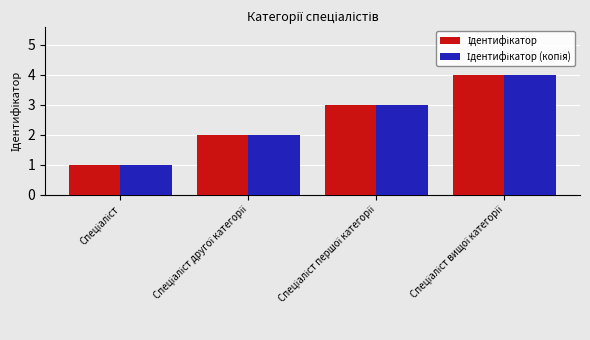

What is the greatest value displayed?

4